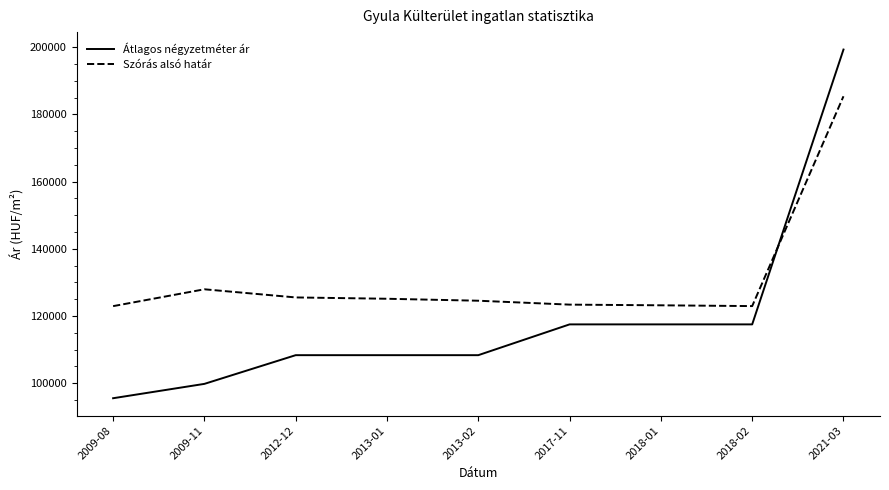

Read the Szórás alsó határ value at 2013-01.

125130